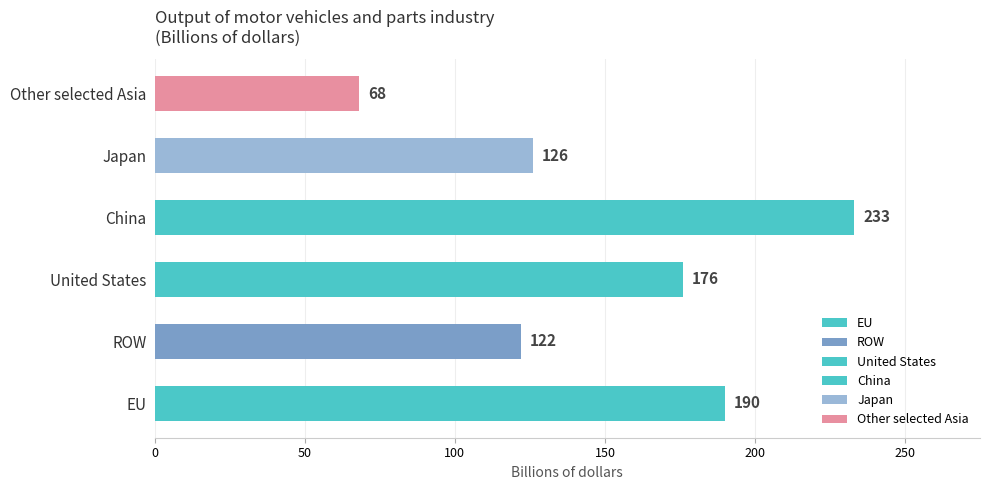

What is the smallest value displayed?

68